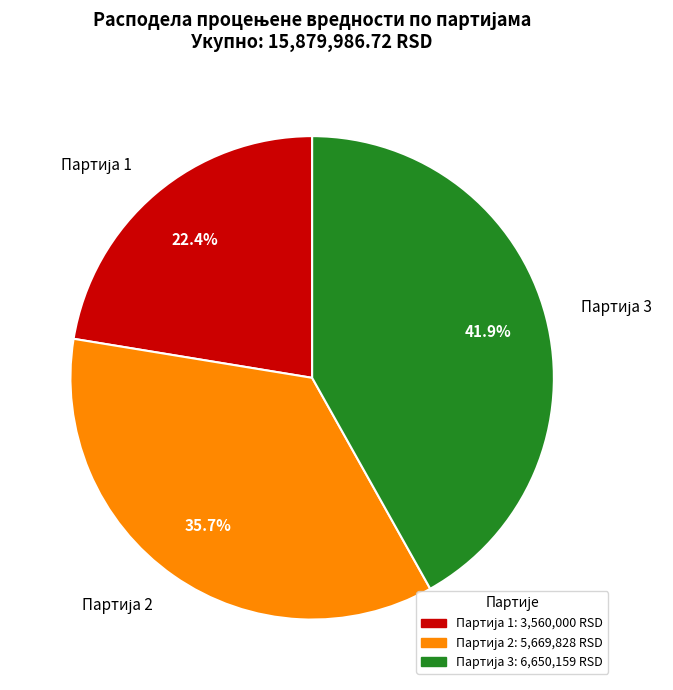

Is there a majority slice in this chart?

No